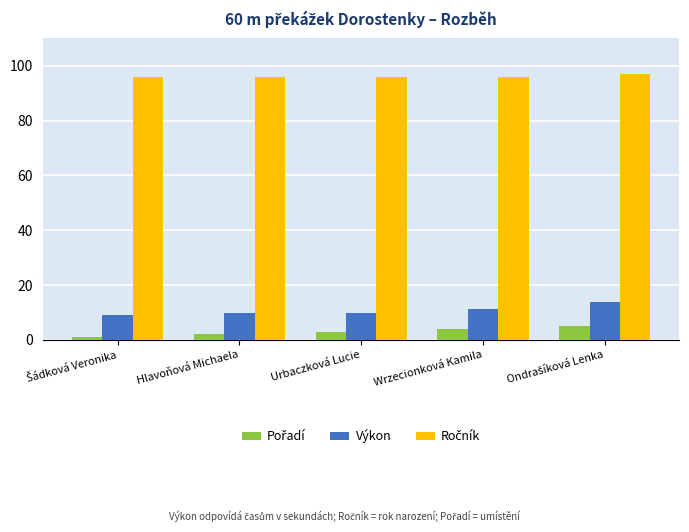

What is the sum of all Výkon values?

53.9